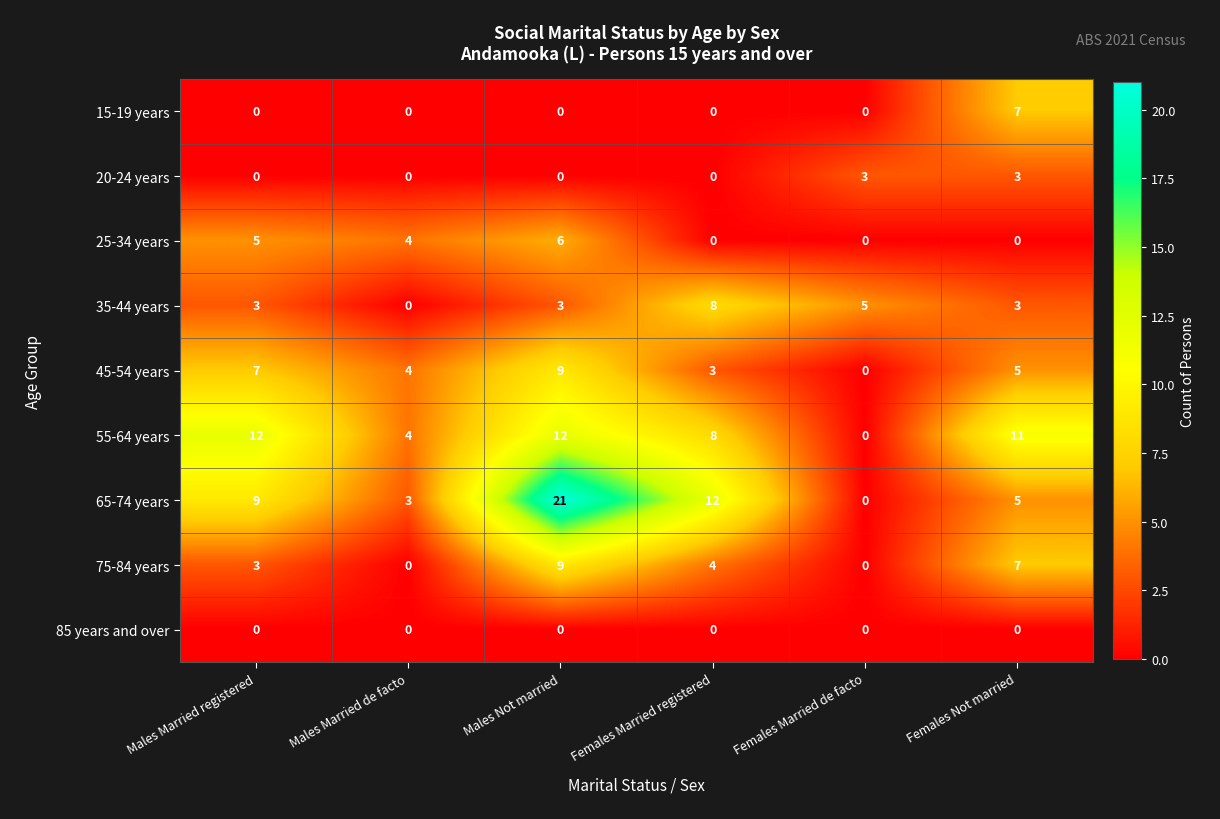

Is it true that 45-54 years equals 3 at Males Married registered?

False